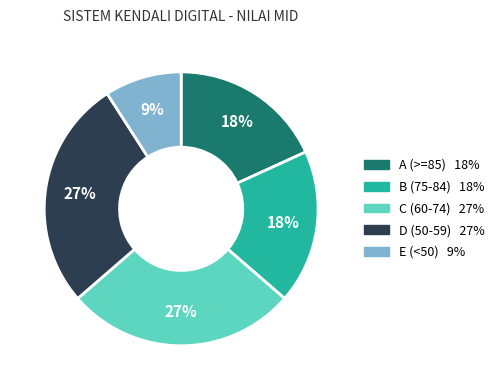

Is there a majority slice in this chart?

No